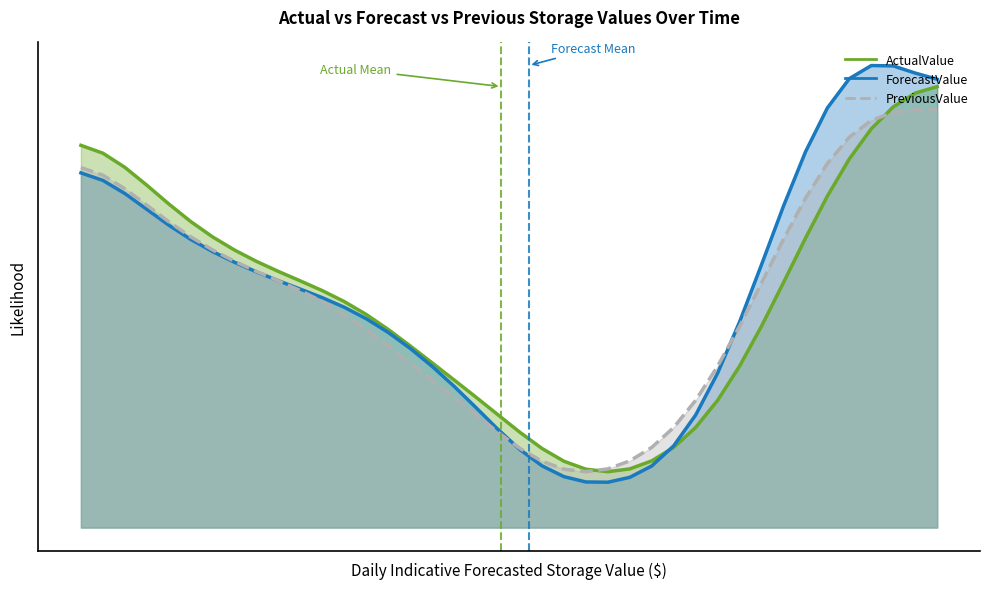

The value of PreviousValue at 24 is 3.5. True or false?

False